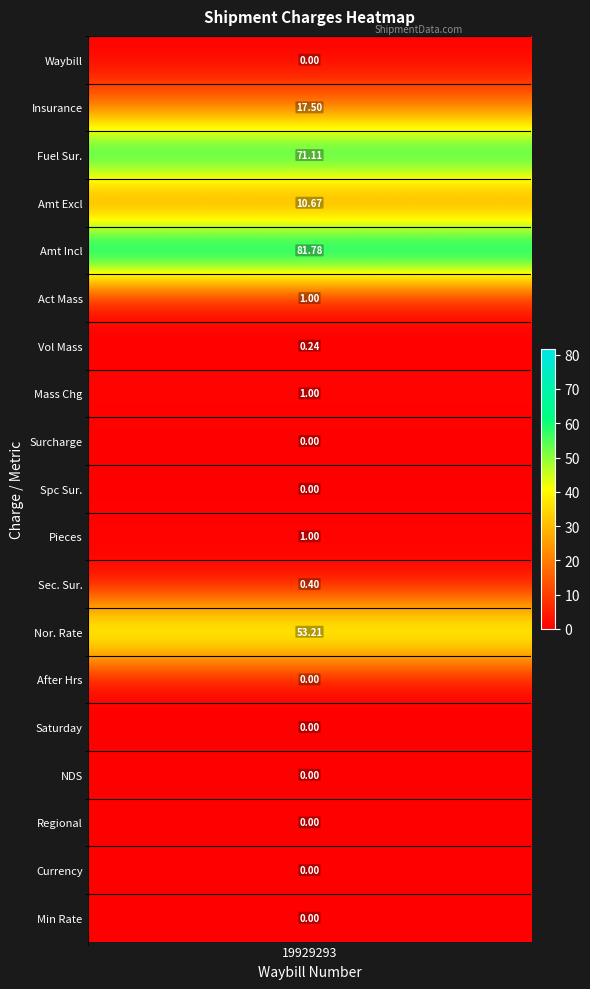

Reading right to left, extract all data points from this chart.

0.0	0.0	0.0	0.0	0.0	0.0	53.2	0.4	1.0	0.0	0.0	1.0	0.2	1.0	81.8	10.7	71.1	17.5	0.0